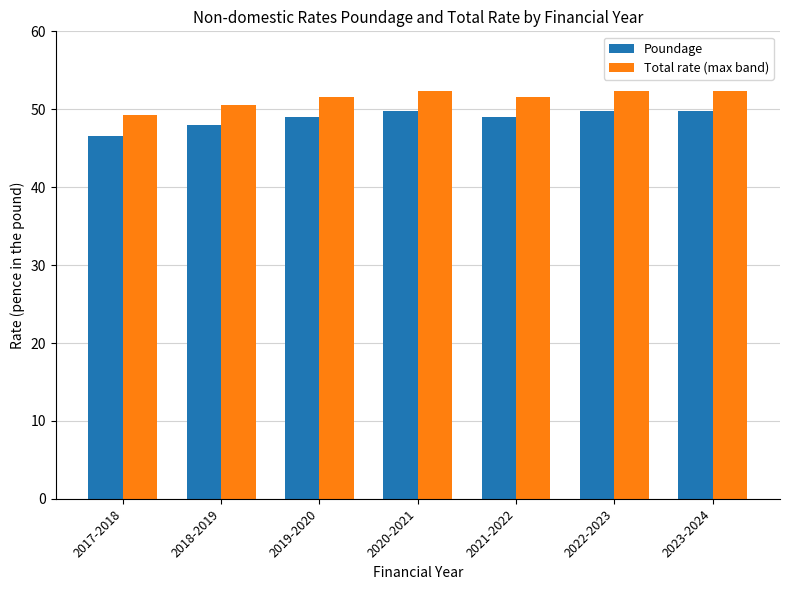

True or false: Poundage has a value of 49.8 at 2023-2024.

True